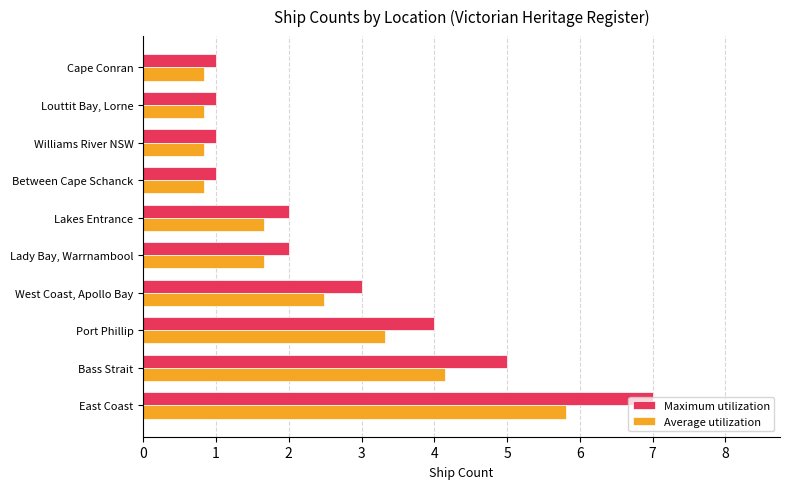

Is it true that Average utilization equals 1.7 at Lakes Entrance?

True